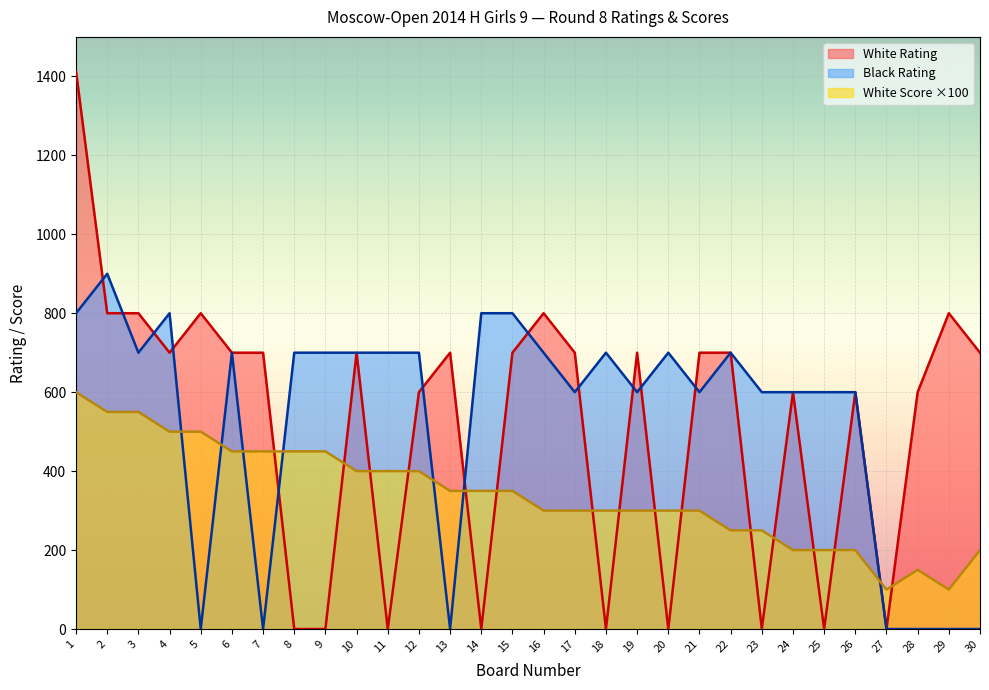

Between 9 and 18, which series saw the biggest shift?

White Score ×100